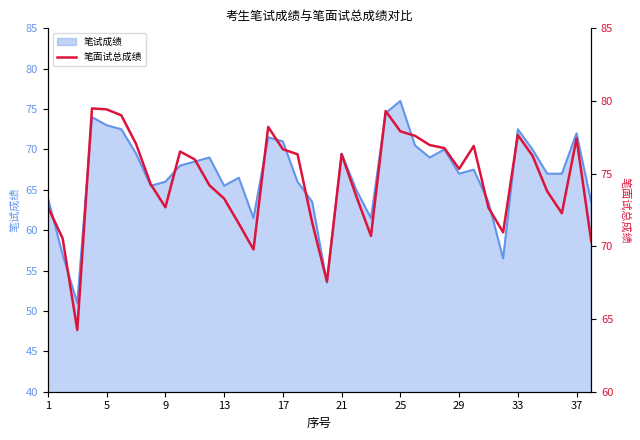

The chart shows a value of 102.3 at 19. True or false?

False